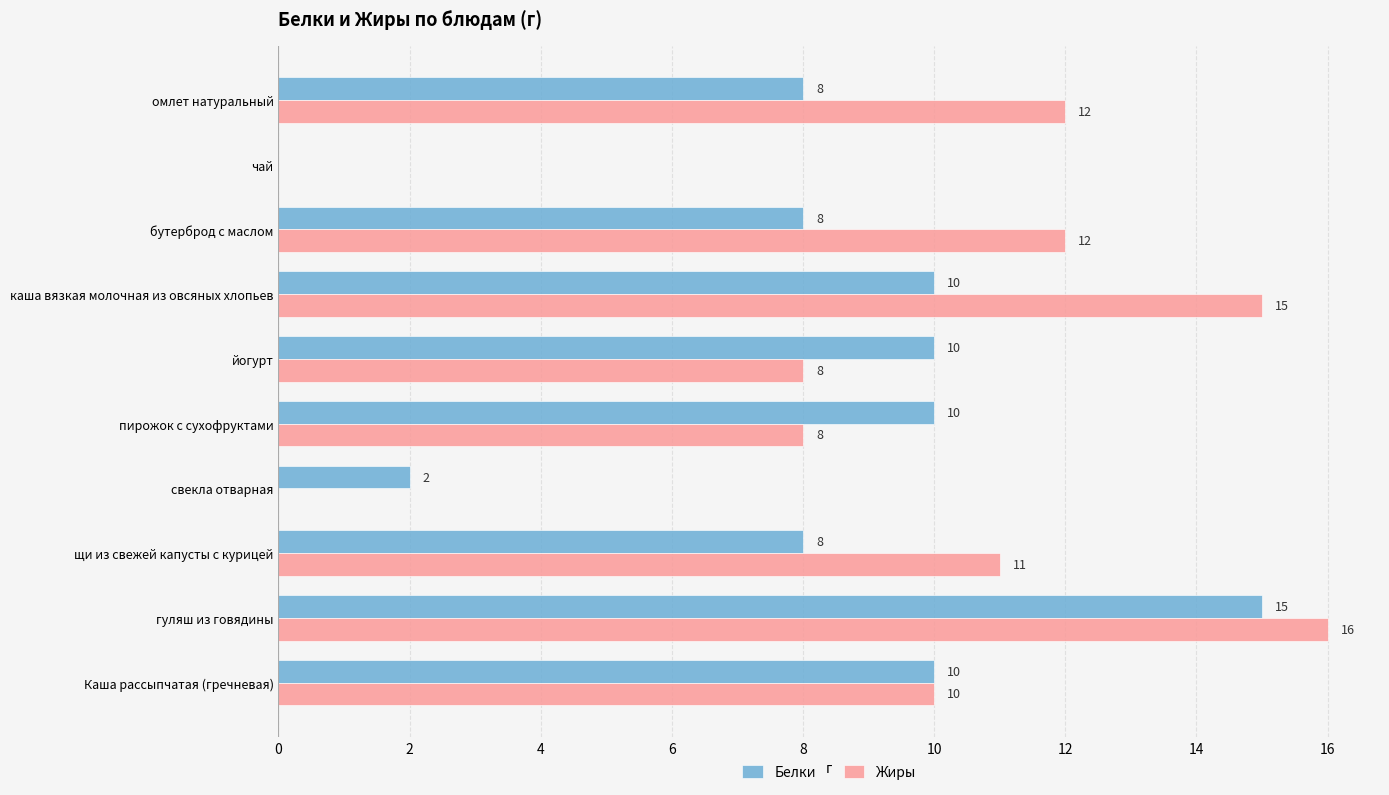

What is the highest value of the Белки series?

15